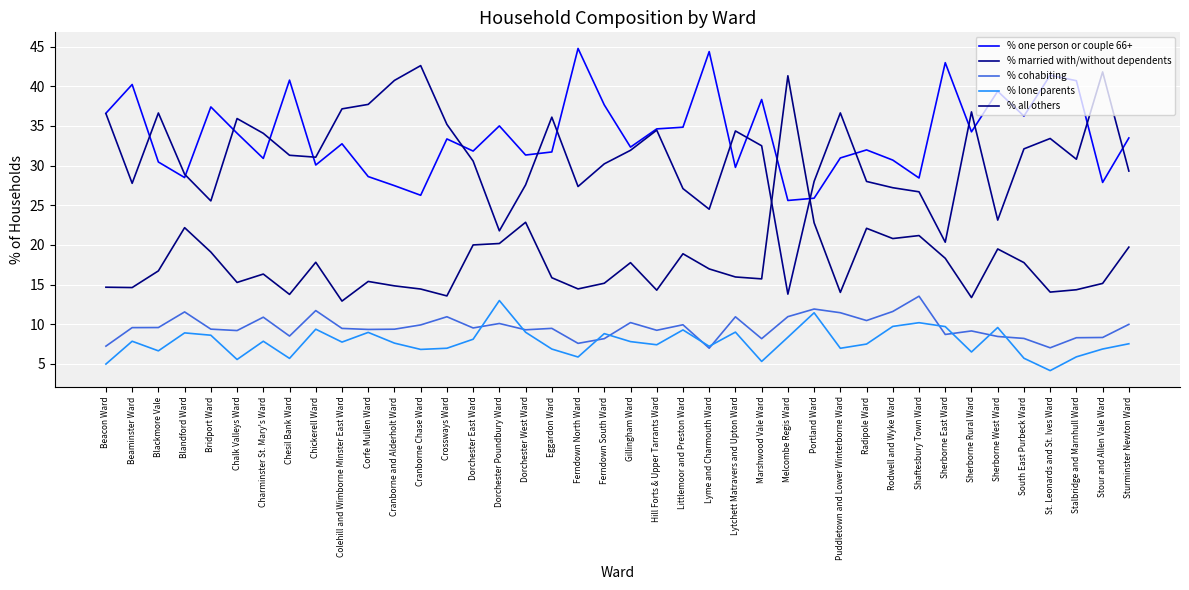

What is the average value of the % one person or couple 66+ series?

33.8